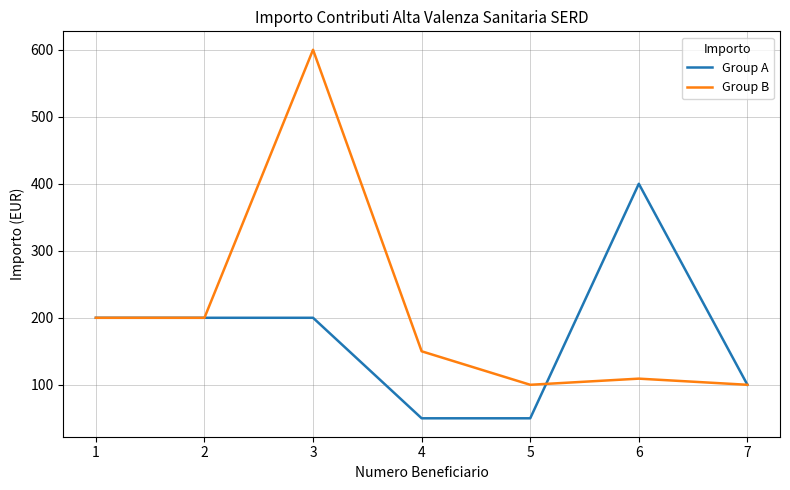

The value of Group A at 1 is 99.1. True or false?

False